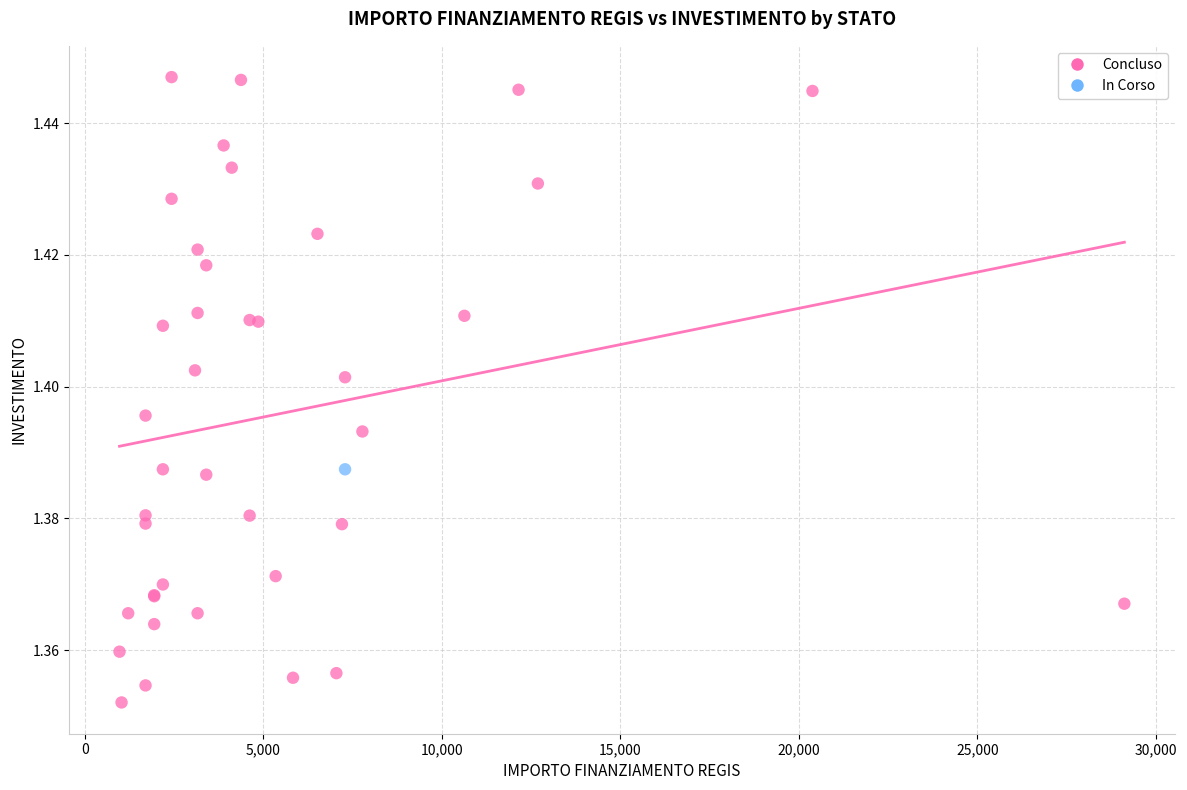

What are all the series names shown in the legend?

Concluso, In Corso